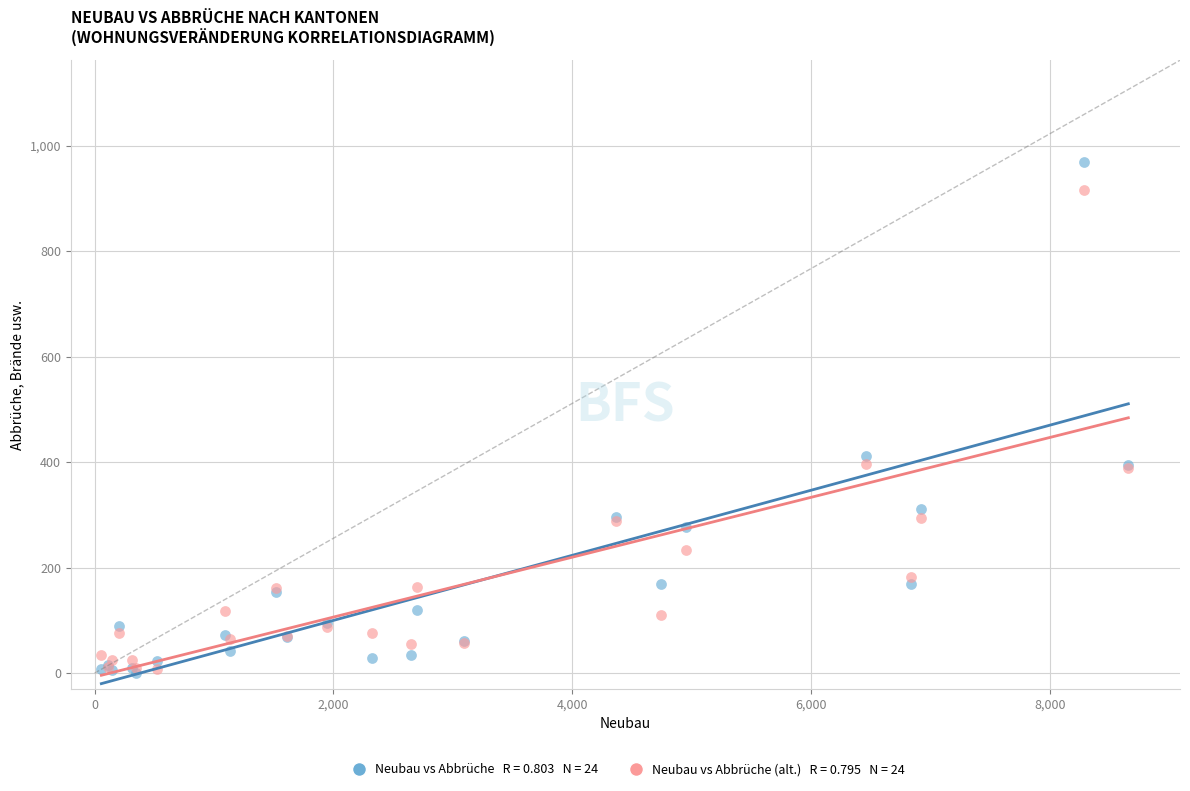

Across all series, what Y value is closest to 484?

411.0